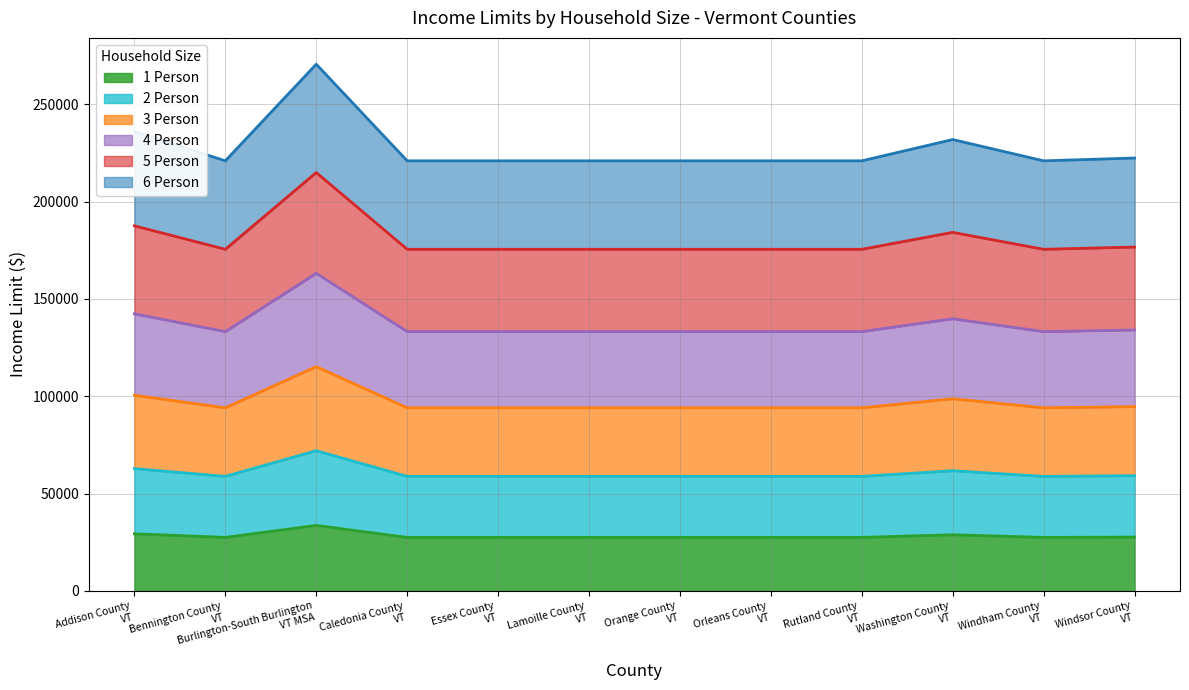

What is the maximum value for 1 Person?

33600